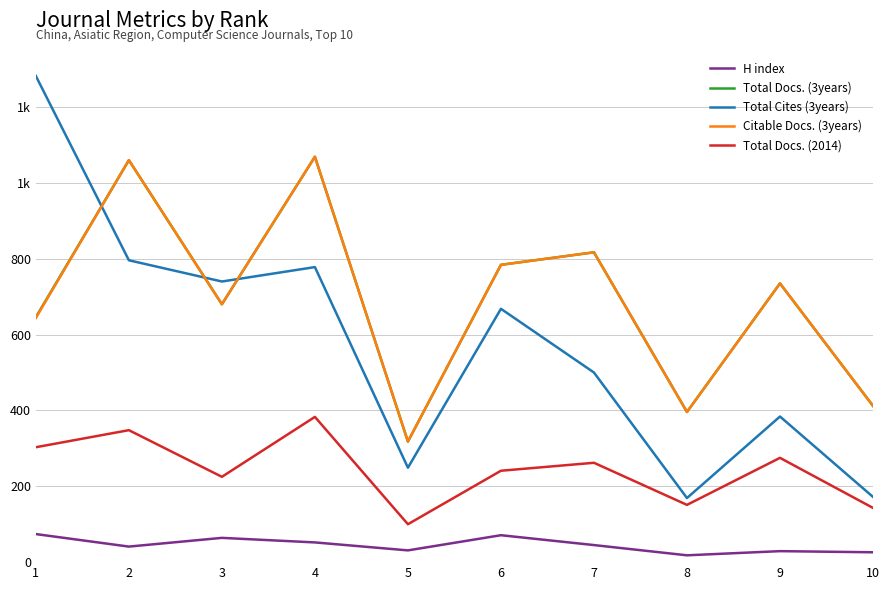

Does the chart have visible grid lines?

Yes